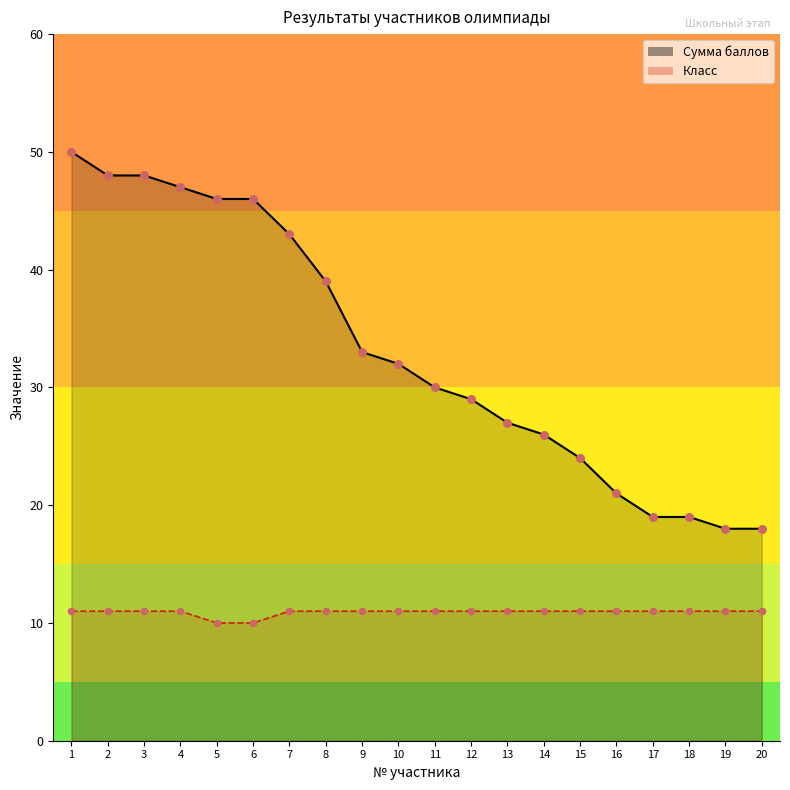

Which series contains the highest Y value?

Сумма баллов